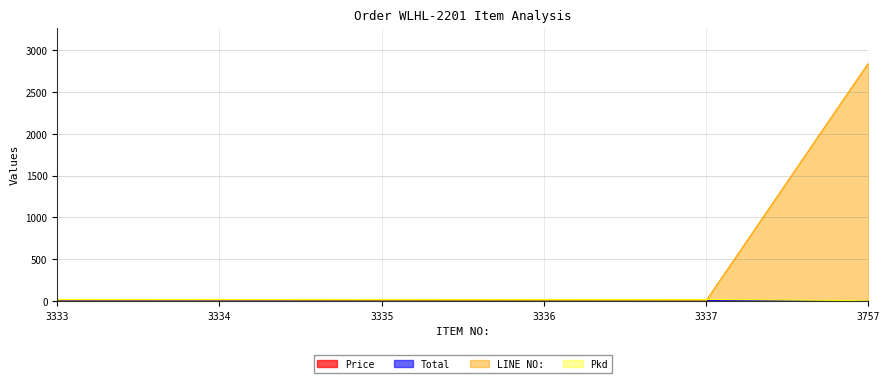

Between 3335 and 3336, which series saw the biggest shift?

LINE NO: